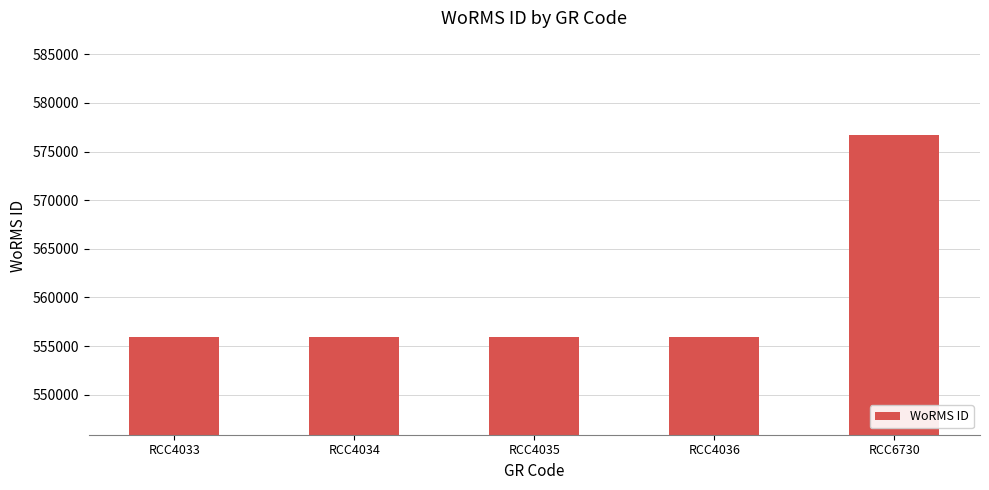

Approximately how many times larger is the value at RCC4035 compared to RCC4036?

1.0